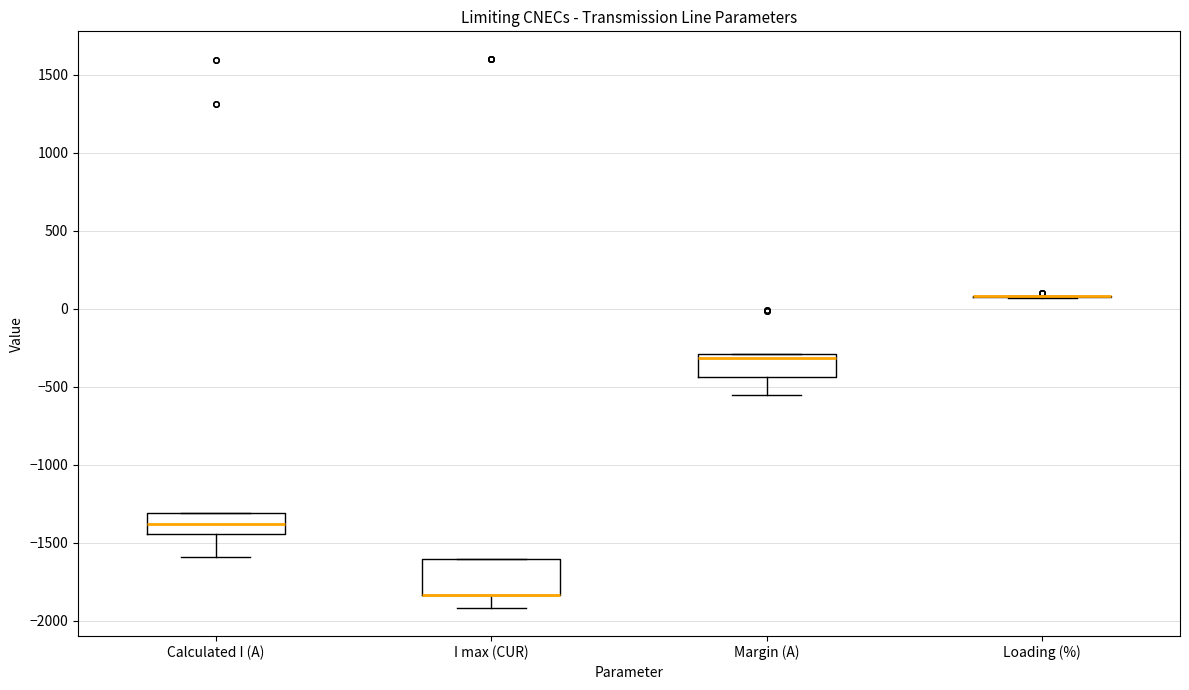

Reading left to right, transcribe this box plot: for each box, give where its median line is, the range the box spans, and where its two whiskers end, as read against the y-axis. The values are not printed on the chart, so give them approximately, as read against the axis.

Calculated I (A): median -1400, box -1450 to -1300, whiskers -1600 to -1300
I max (CUR): median -1850 (drawn on the box's lower edge), box -1850 to -1600, whiskers -1900 to -1600
Margin (A): median -300 (just below the box's upper edge), box -450 to -300, whiskers -550 to -300
Loading (%): box collapsed to a line at 100, whiskers 50 to 100